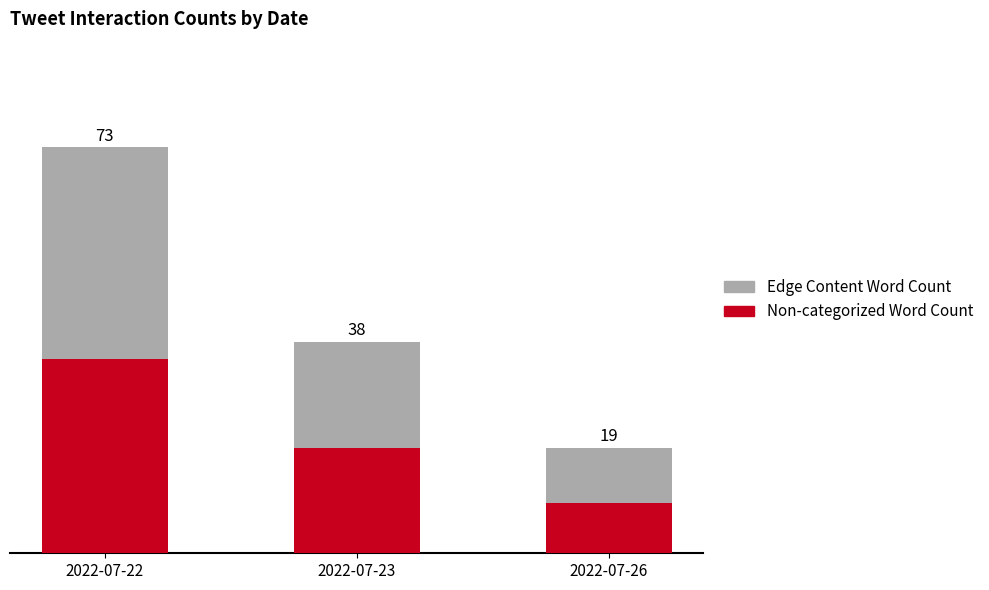

At which category is the sum across all series the highest?

2022-07-22